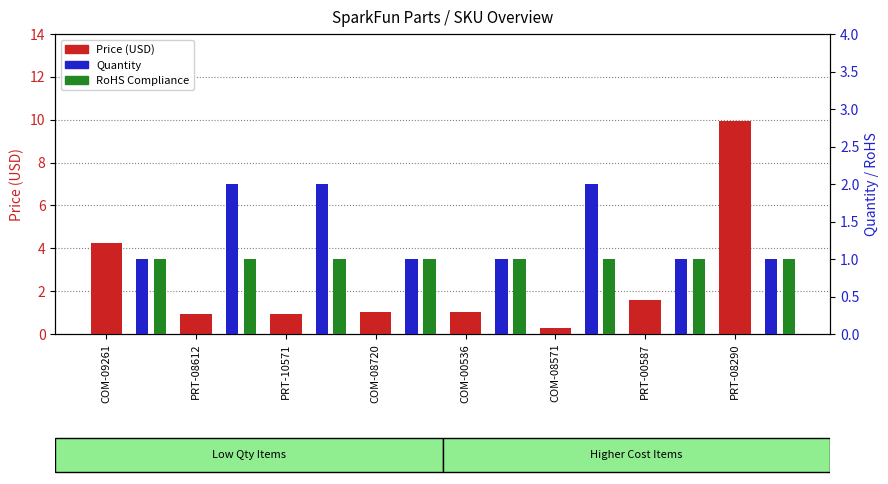

At which category does the chart reach its peak across all series?

PRT-08290